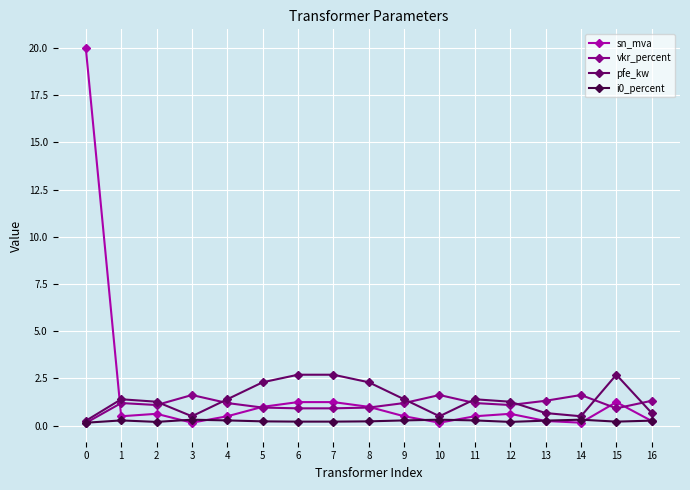

List the series in order of their peak value, lowest first.

i0_percent, vkr_percent, pfe_kw, sn_mva